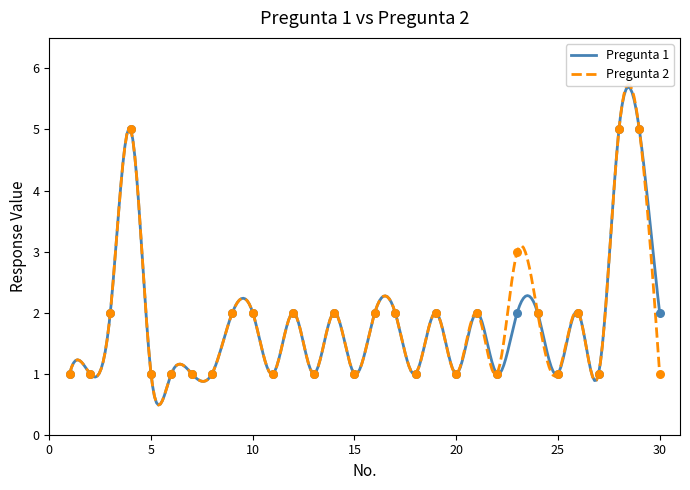

Which series has the largest Y range (max minus min)?

Pregunta 1